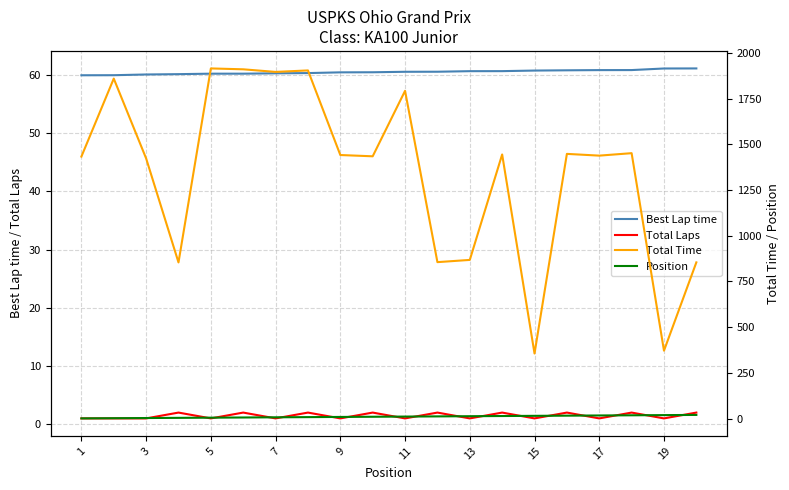

What is the difference between the highest and lowest values at 5?

1421.9